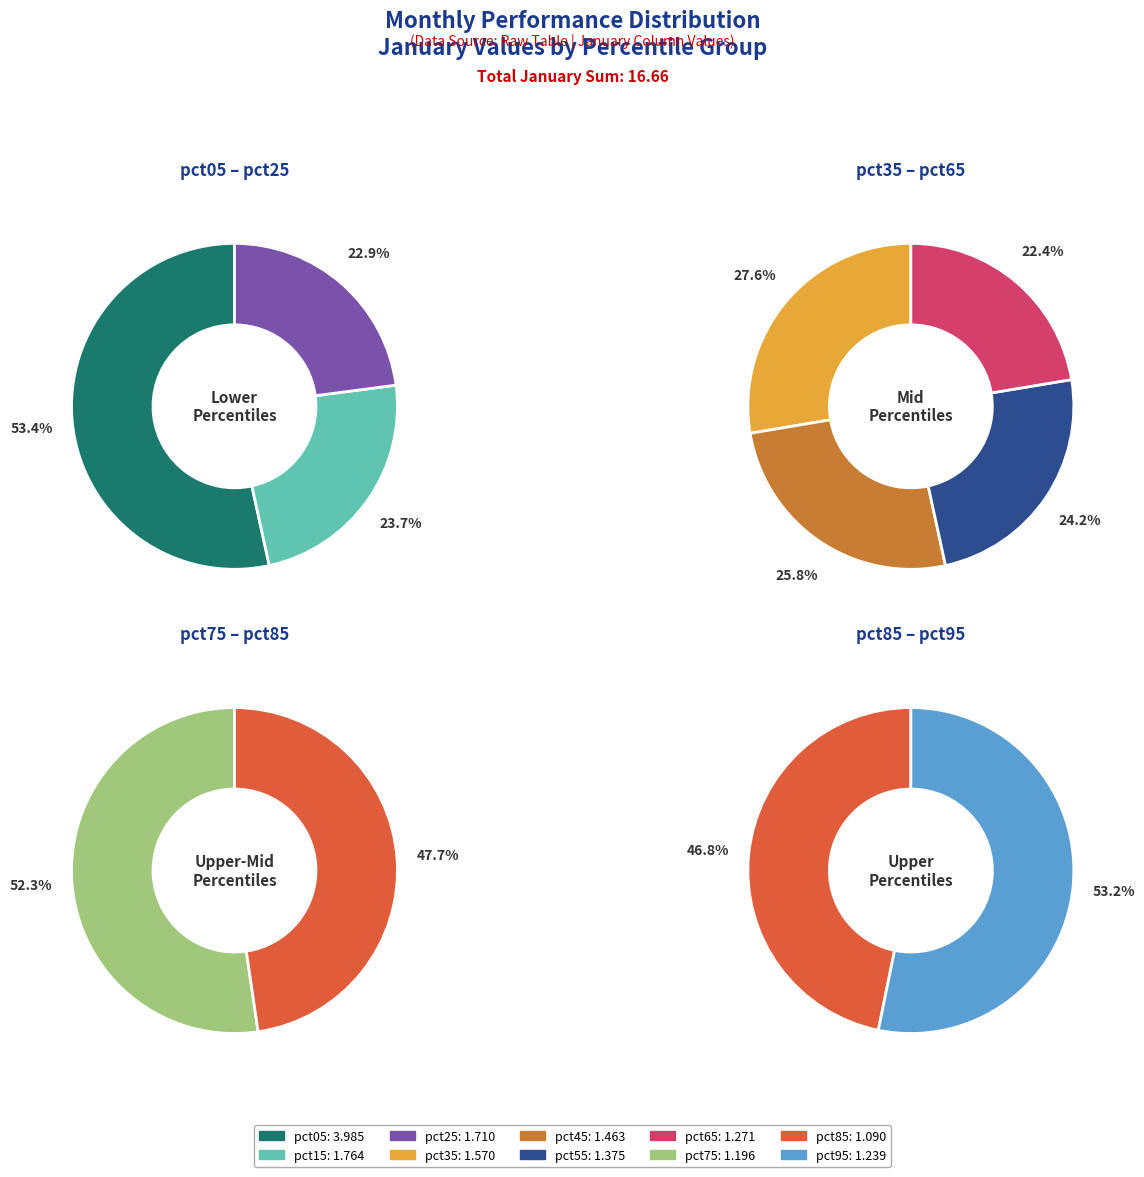

What is the largest slice in the pie chart?

pct05